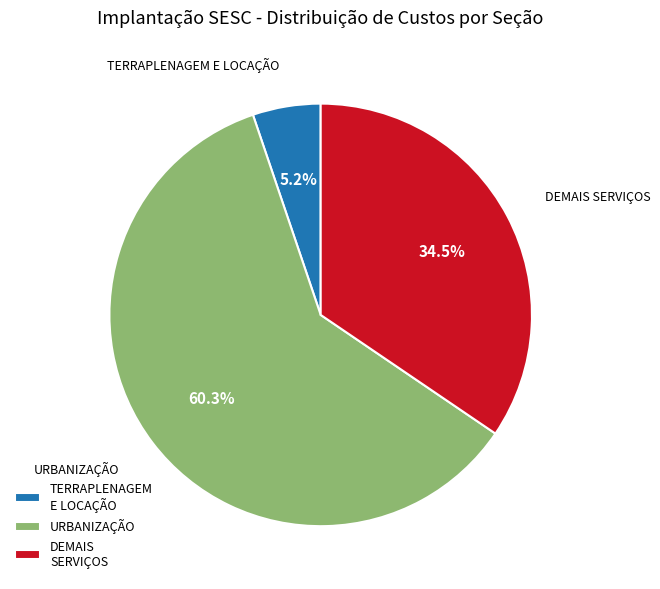

Approximately how many times larger is the value at URBANIZAÇÃO compared to DEMAIS SERVIÇOS?

1.7